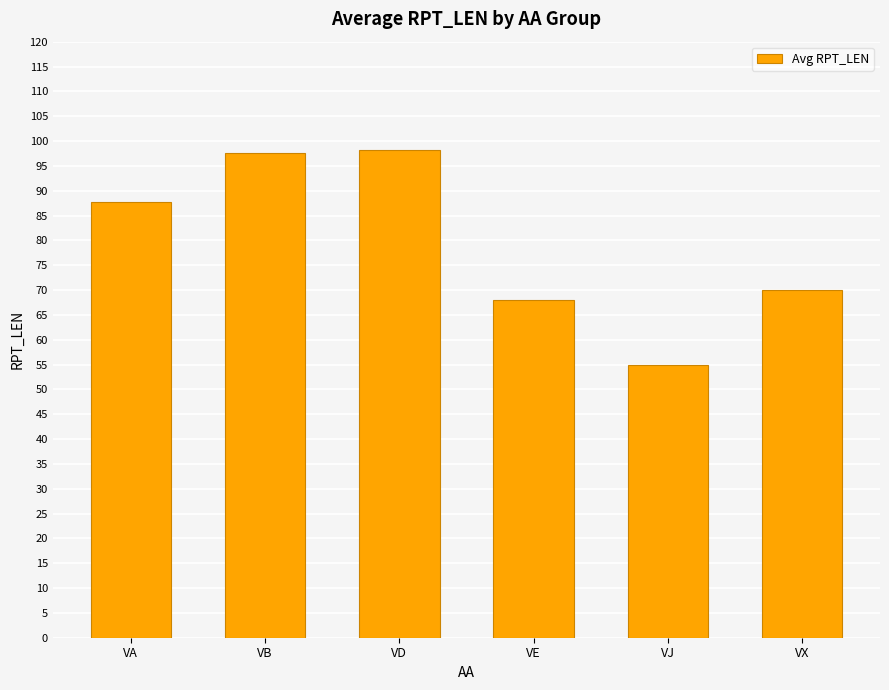

What is the difference between the maximum and minimum values?

43.2